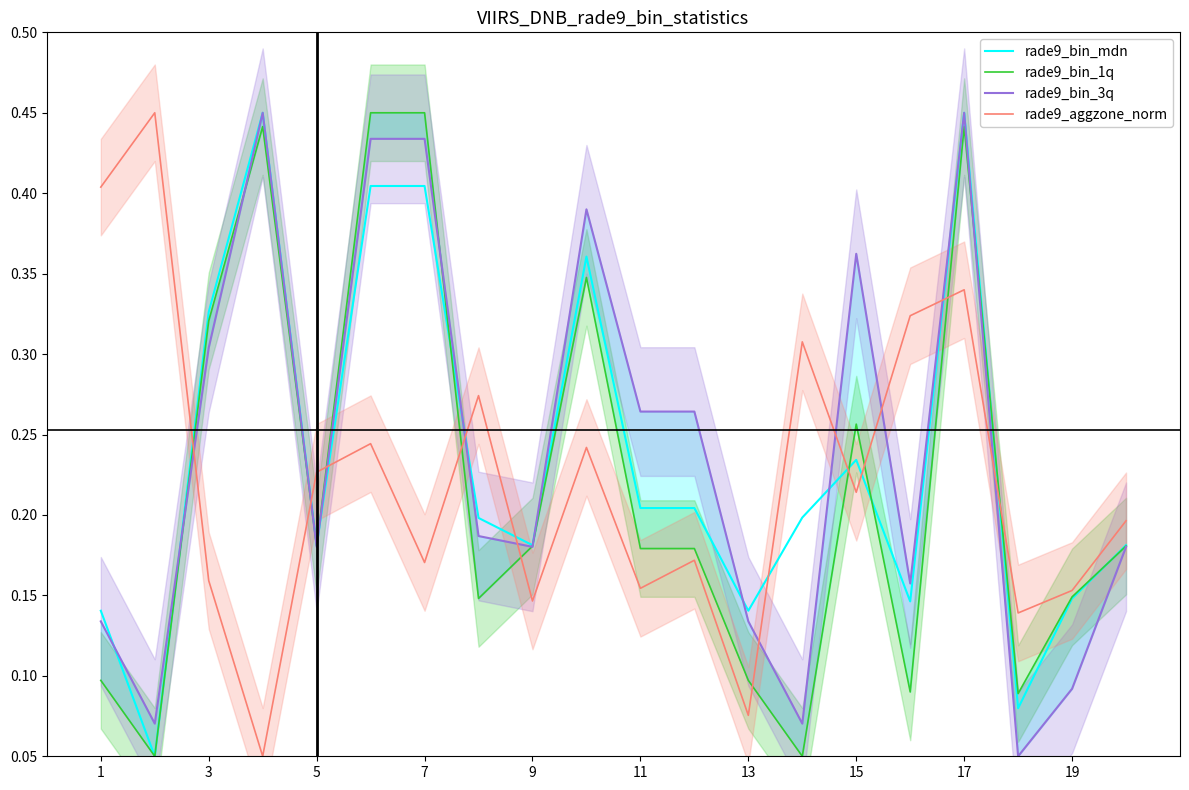

How many data points does each series have?

20